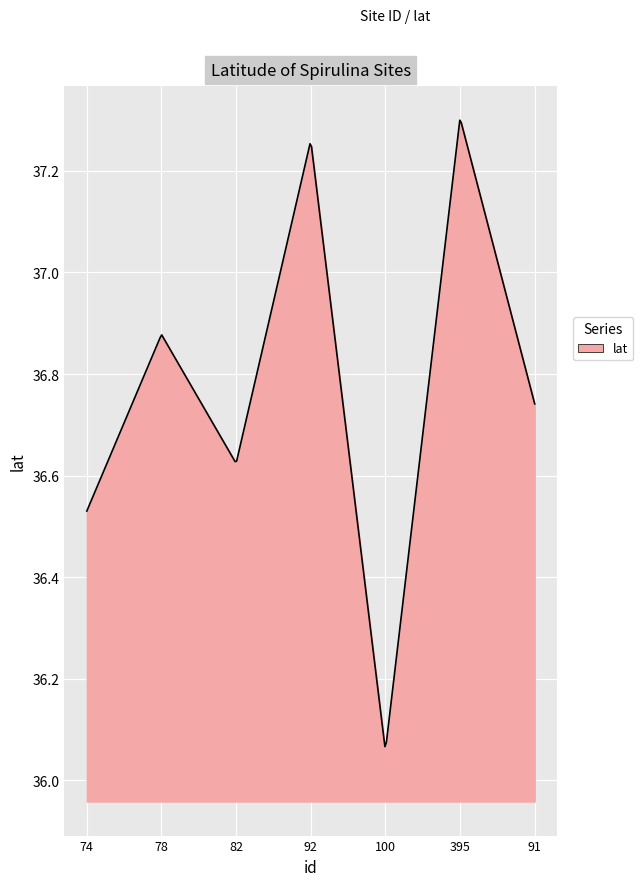

How many lines are shown in the chart?

1